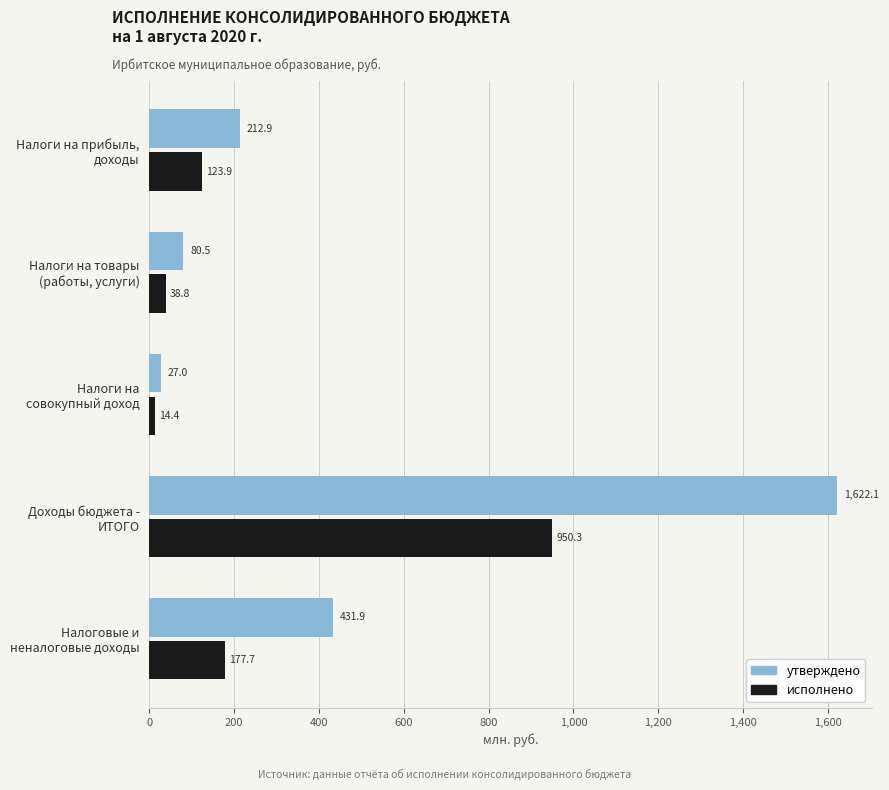

Which series has the largest range (max minus min)?

утверждено